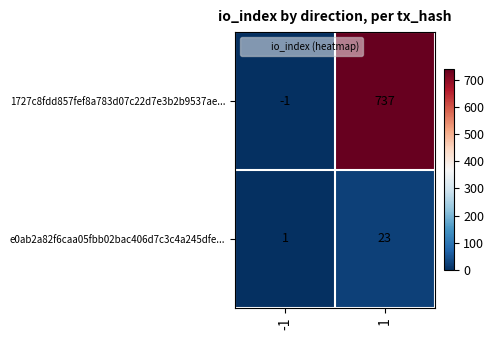

Reading left to right, transcribe all the data shown in this chart.

1727c8fdd857fef8a783d07c22d7e3b2b9537ae...: -1	737
e0ab2a82f6caa05fbb02bac406d7c3c4a245dfe...: 1	23